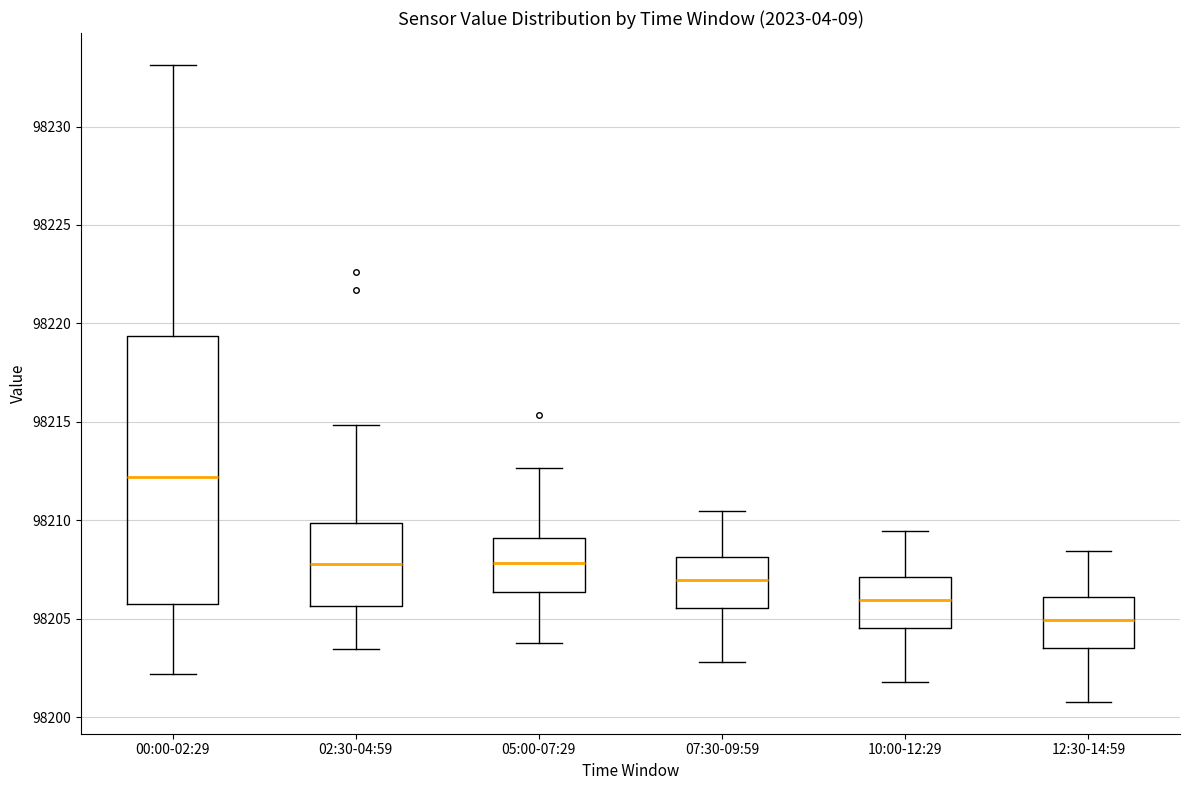

Where does the median line of the box for 00:00-02:29 sit on the y-axis? The values are not printed on the chart, so give them approximately, as read against the axis.

98212.0